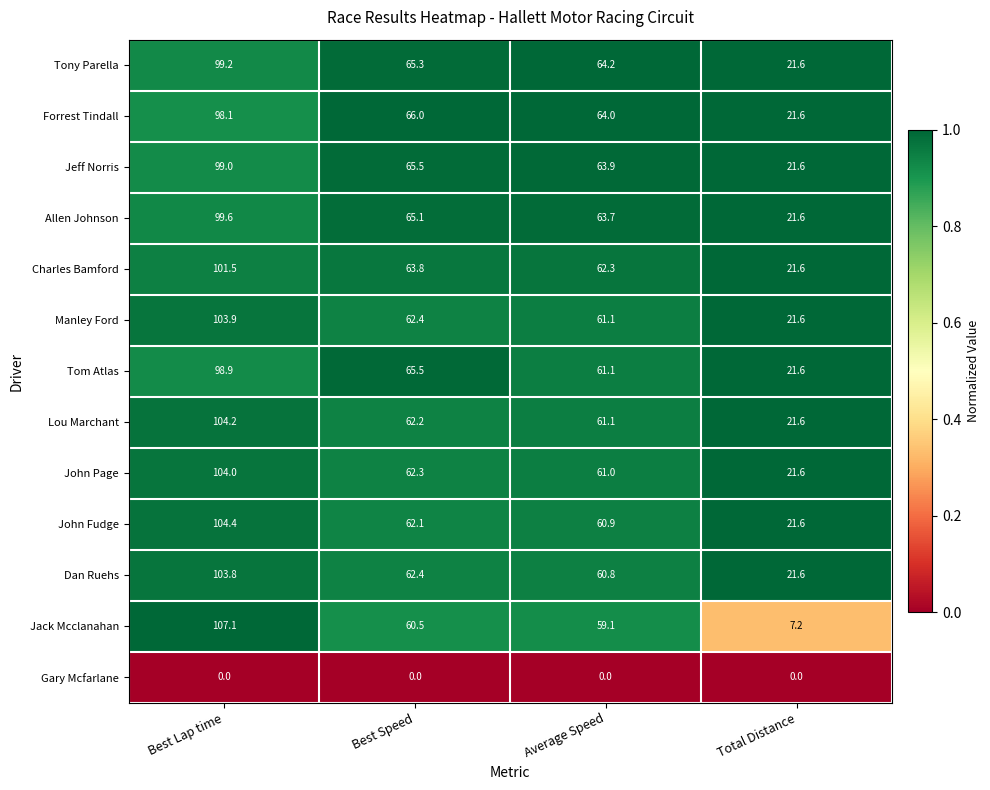

What is the highest value of the Jack Mcclanahan series?

107.1